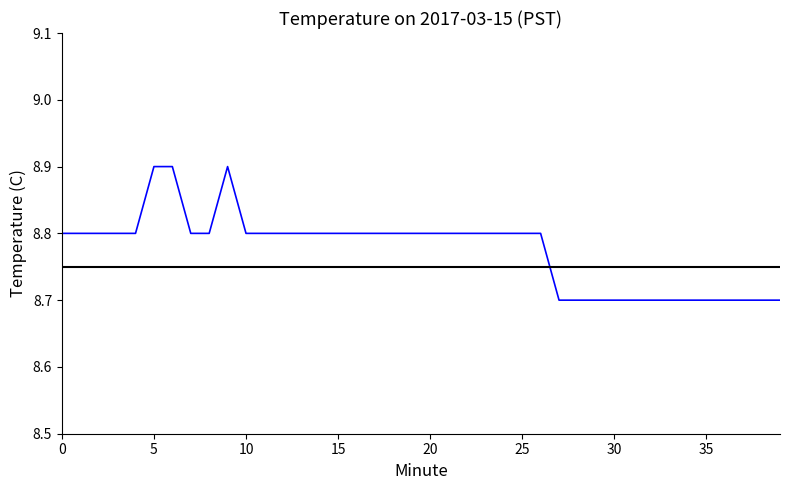

What is the maximum value shown in the chart?

8.9